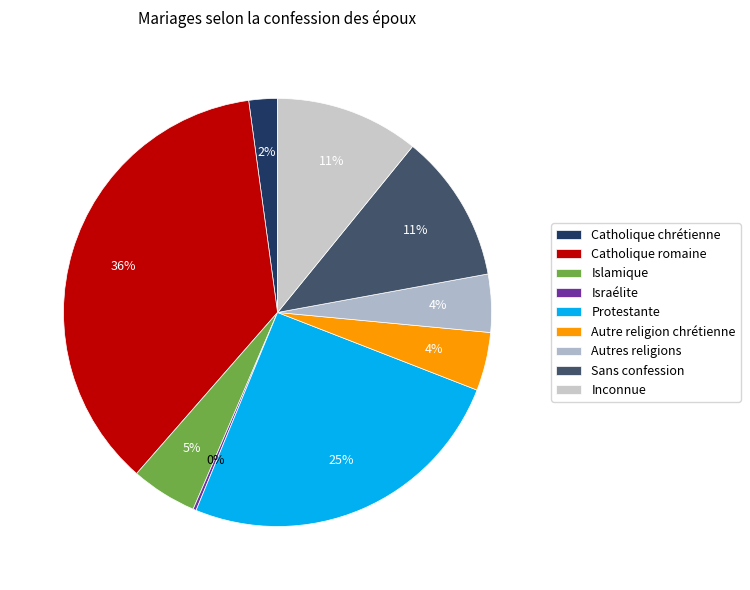

What is the ratio of the value at Islamique to the value at Catholique chrétienne?

2.3